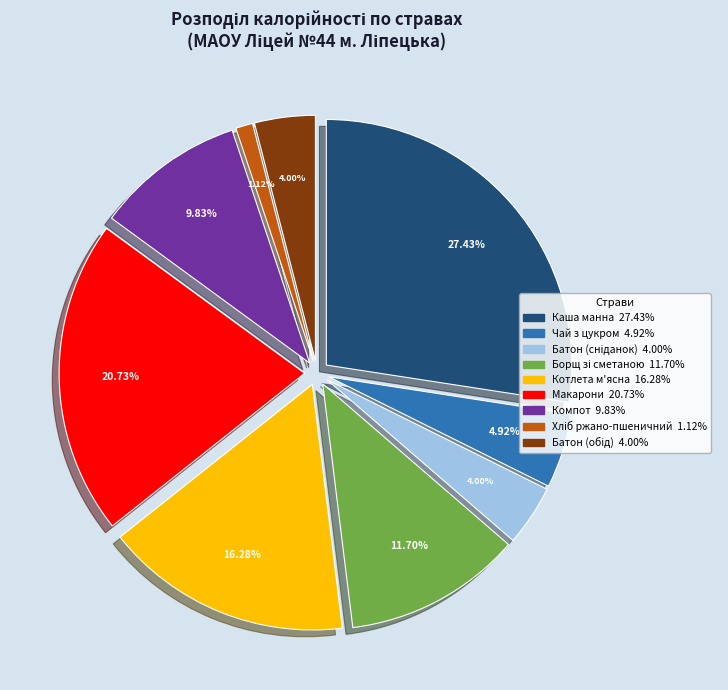

Is there a majority slice in this chart?

No